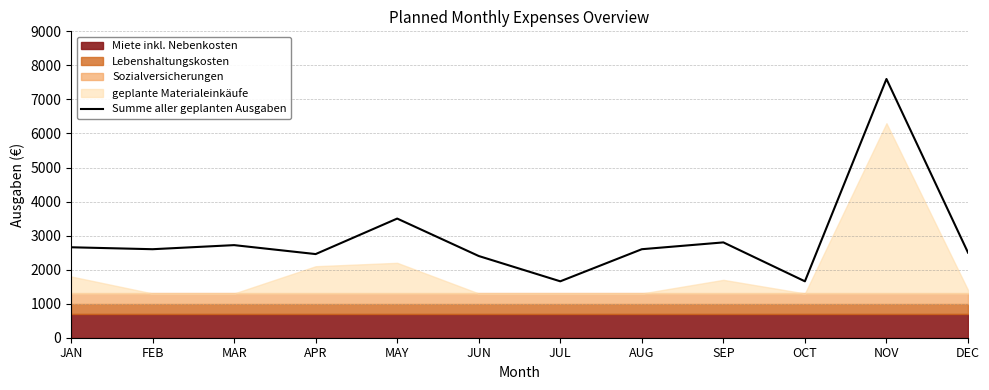

Reading left to right, what are all the values shown in this chart?

2657	2600	2720	2457	3500	2400	1657	2600	2800	1657	7600	2500